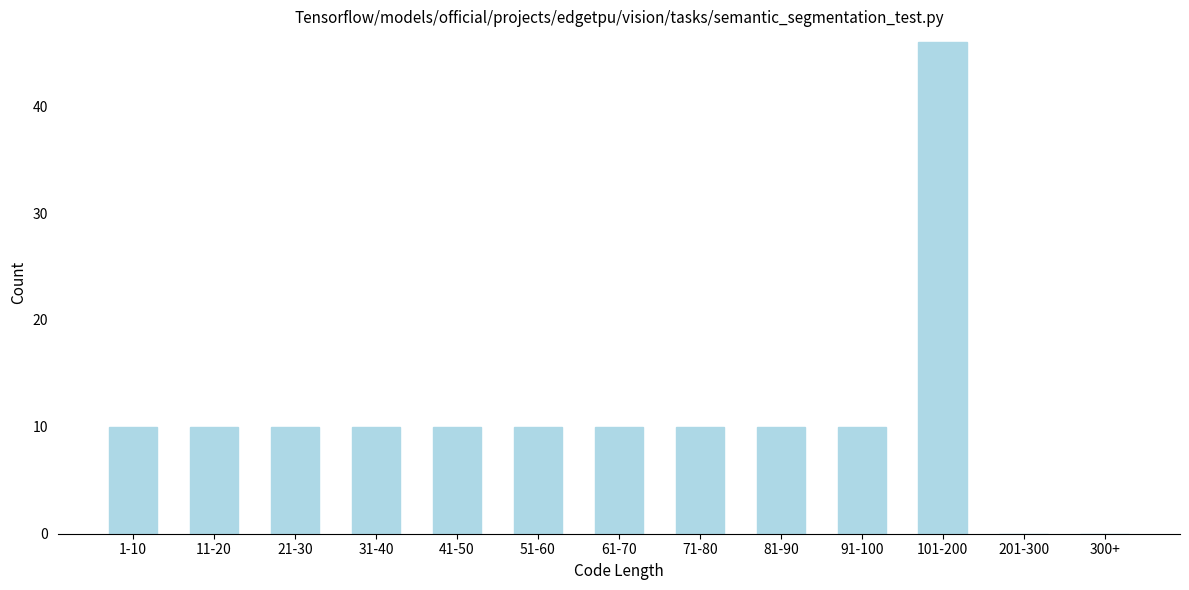

Reading left to right, list all the values displayed in this chart.

1-10=10	11-20=10	21-30=10	31-40=10	41-50=10	51-60=10	61-70=10	71-80=10	81-90=10	91-100=10	101-200=46	201-300=0	300+=0